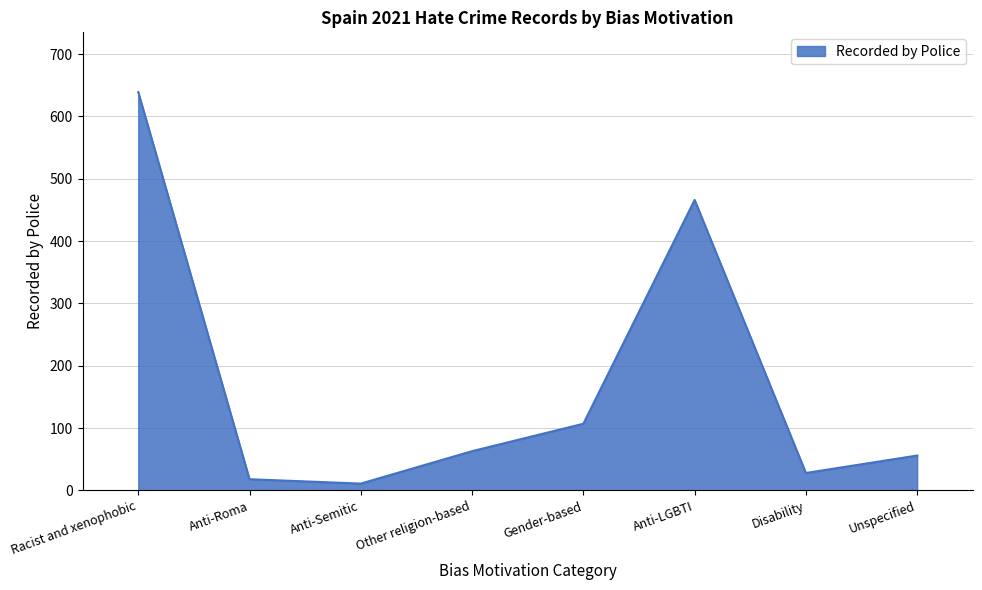

Count the number of data series in this chart.

1